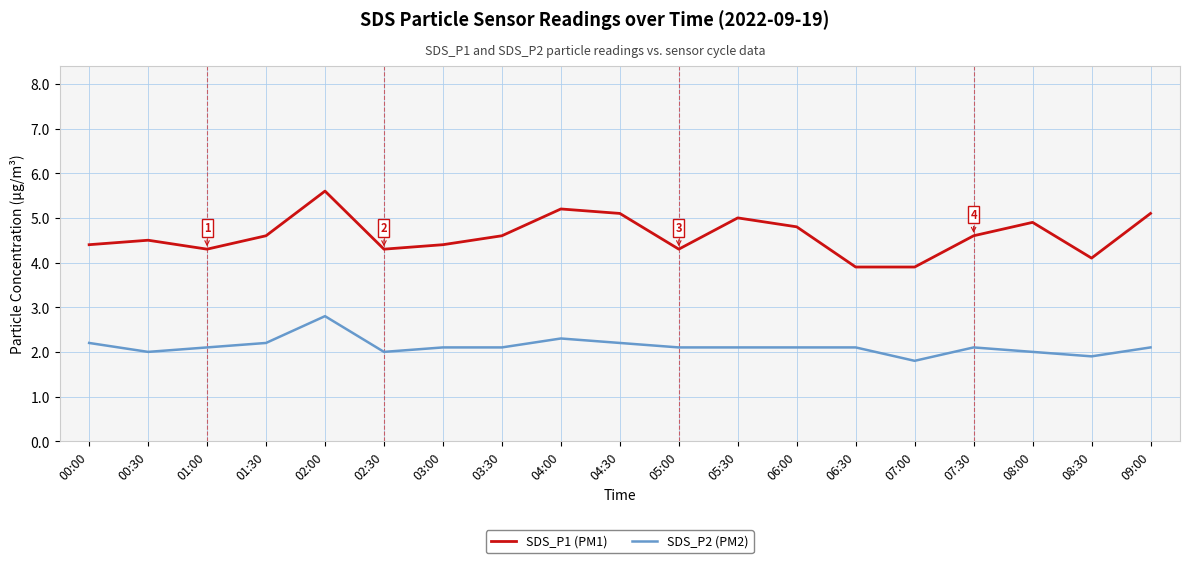

True or false: SDS_P1 (PM1) and SDS_P2 (PM2) intersect in this chart.

False